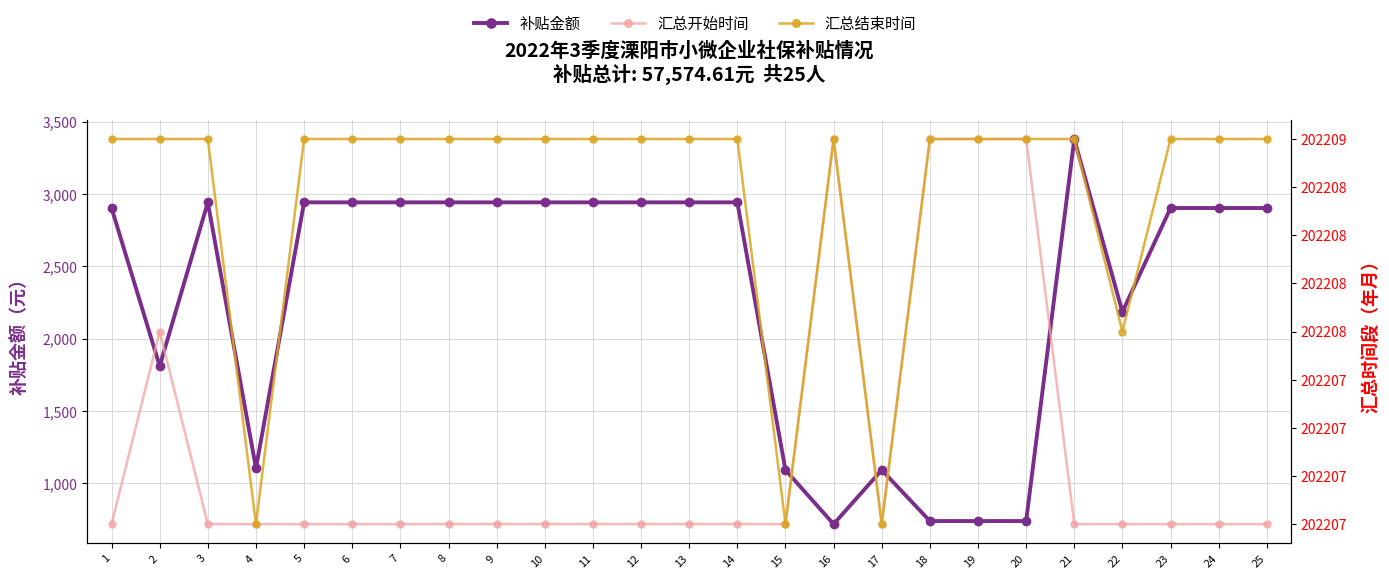

Reading left to right, list all the values displayed in this chart.

补贴金额: 2902.8	1810.5	2942.0	1105.3	2942.0	2942.0	2942.0	2942.0	2942.0	2942.0	2942.0	2942.0	2942.0	2942.0	1092.2	718.2	1092.2	739.5	739.5	739.5	3379.8	2184.5	2902.8	2902.8	2902.8
汇总开始时间: 202207.0	202208.0	202207.0	202207.0	202207.0	202207.0	202207.0	202207.0	202207.0	202207.0	202207.0	202207.0	202207.0	202207.0	202207.0	202209.0	202207.0	202209.0	202209.0	202209.0	202207.0	202207.0	202207.0	202207.0	202207.0
汇总结束时间: 202209.0	202209.0	202209.0	202207.0	202209.0	202209.0	202209.0	202209.0	202209.0	202209.0	202209.0	202209.0	202209.0	202209.0	202207.0	202209.0	202207.0	202209.0	202209.0	202209.0	202209.0	202208.0	202209.0	202209.0	202209.0